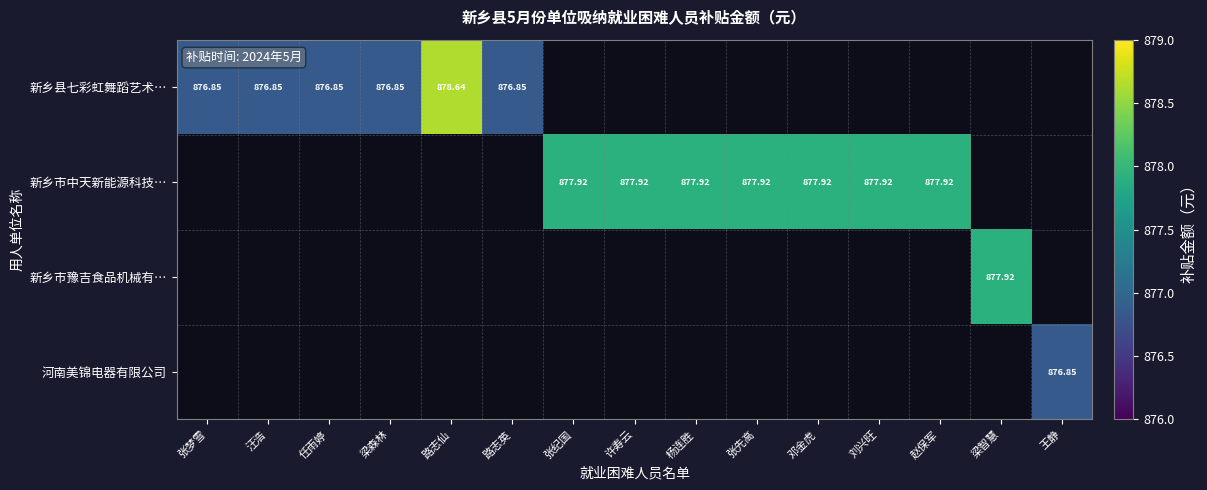

What is the difference between the second highest and minimum values in the 新乡市中天新能源科技… series?

877.9